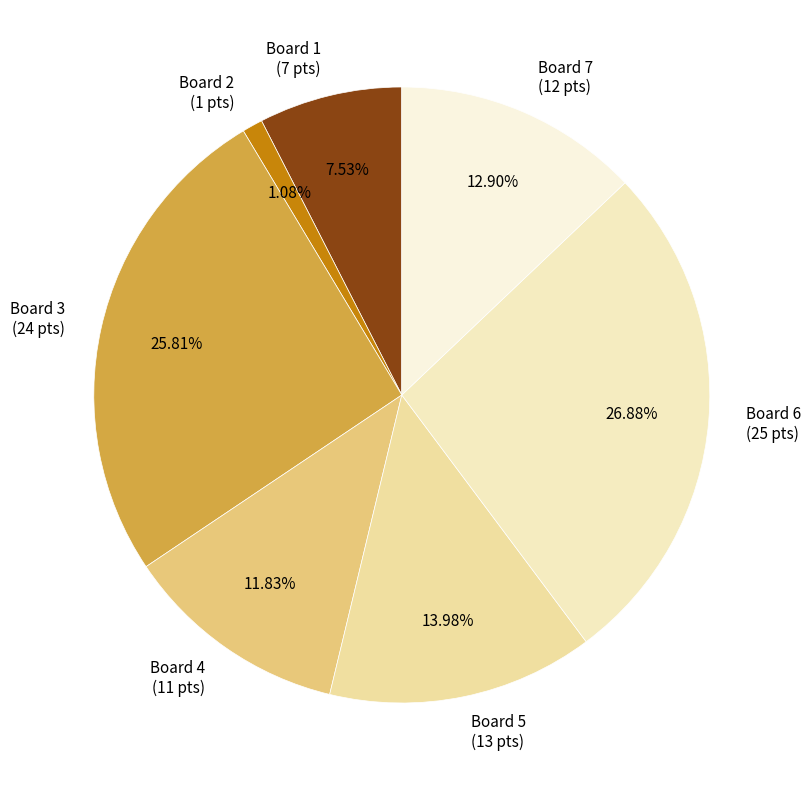

Between Board 6 (25 pts) and Board 7 (12 pts), which is larger?

Board 6 (25 pts)